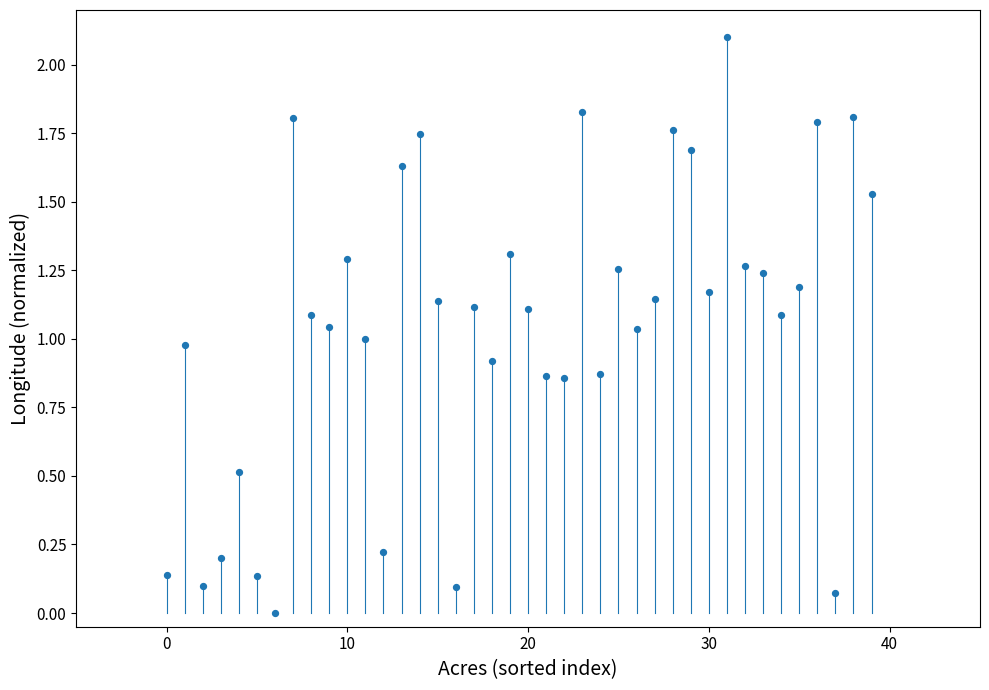

What is the range of Y values (max minus min)?

2.1